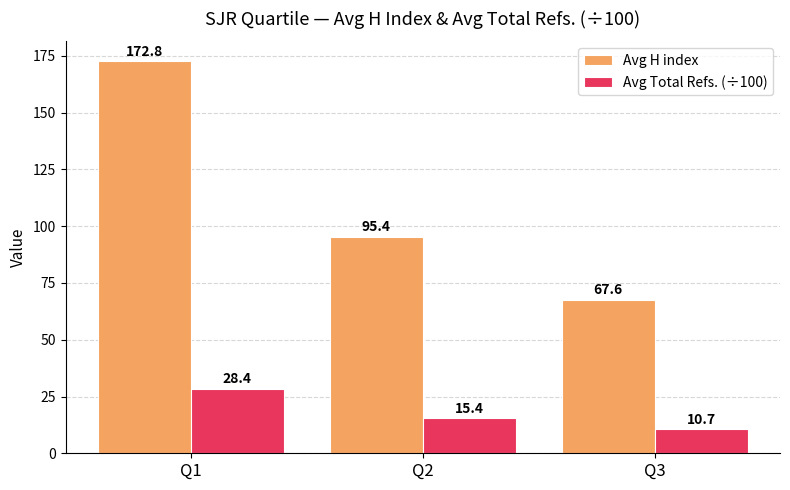

Count the number of categories in the chart.

3